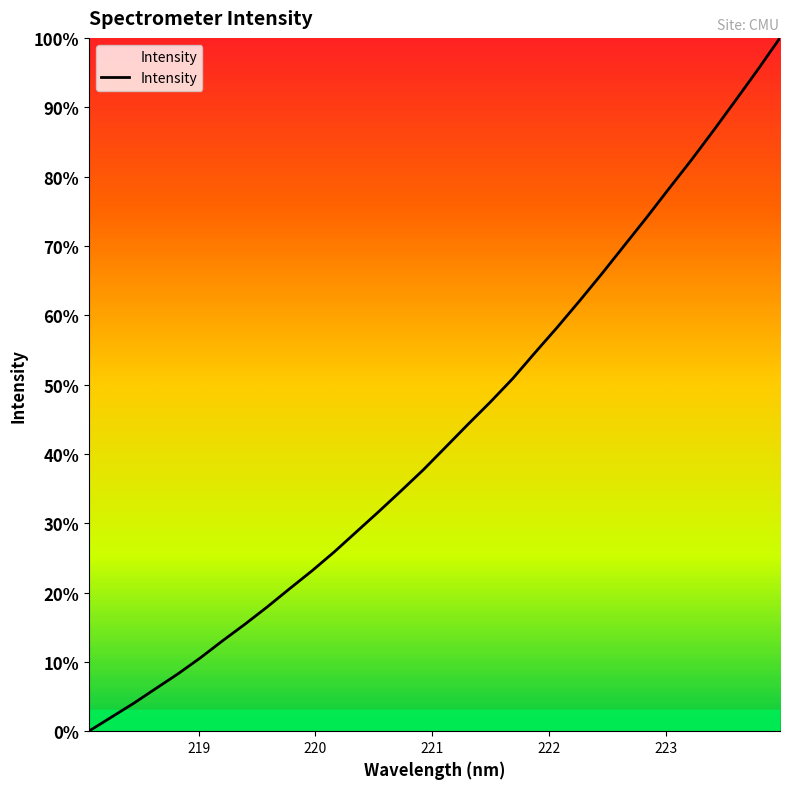

What is the difference between the maximum and minimum values?

100.0